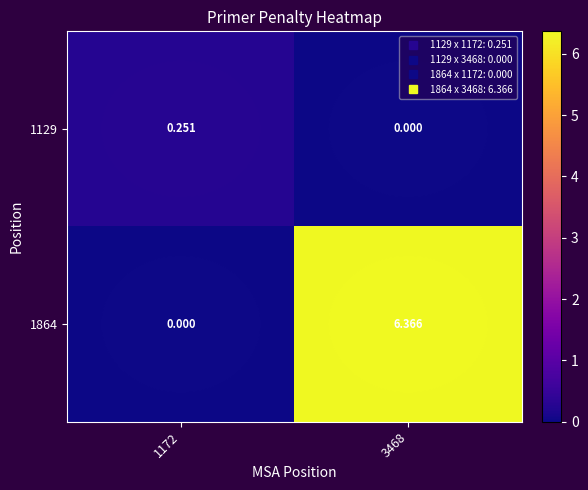

Is the value of 1129 at 3468 greater than the value of 1864 at 3468?

No